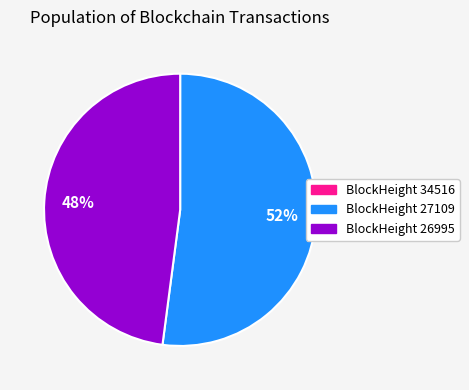

Is there a majority slice in this chart?

Yes